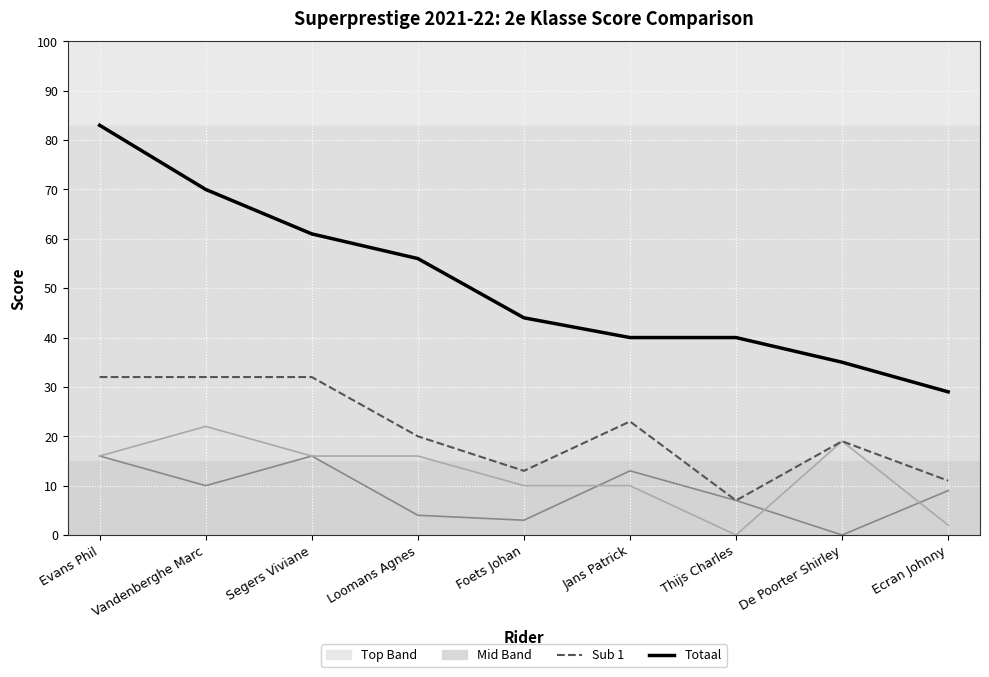

Reading left to right, what are all the values shown in this chart?

Totaal: Evans Phil=83	Vandenberghe Marc=70	Segers Viviane=61	Loomans Agnes=56	Foets Johan=44	Jans Patrick=40	Thijs Charles=40	De Poorter Shirley=35	Ecran Johnny=29
Sub 1: Evans Phil=32	Vandenberghe Marc=32	Segers Viviane=32	Loomans Agnes=20	Foets Johan=13	Jans Patrick=23	Thijs Charles=7	De Poorter Shirley=19	Ecran Johnny=11
S1: Evans Phil=16	Vandenberghe Marc=10	Segers Viviane=16	Loomans Agnes=4	Foets Johan=3	Jans Patrick=13	Thijs Charles=7	De Poorter Shirley=0	Ecran Johnny=9
S2: Evans Phil=16	Vandenberghe Marc=22	Segers Viviane=16	Loomans Agnes=16	Foets Johan=10	Jans Patrick=10	Thijs Charles=0	De Poorter Shirley=19	Ecran Johnny=2